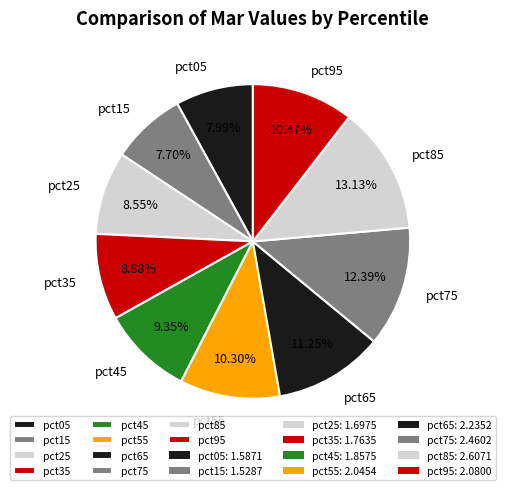

To the nearest percent, what is the average slice percentage?

10%